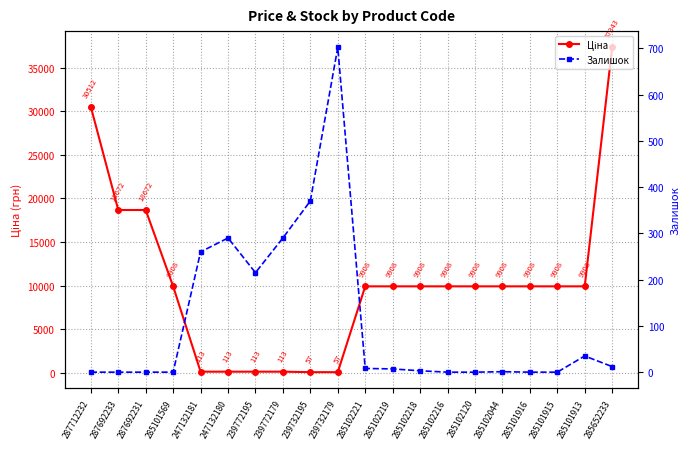

True or false: Залишок has more than 0 points higher than both neighbors.

True